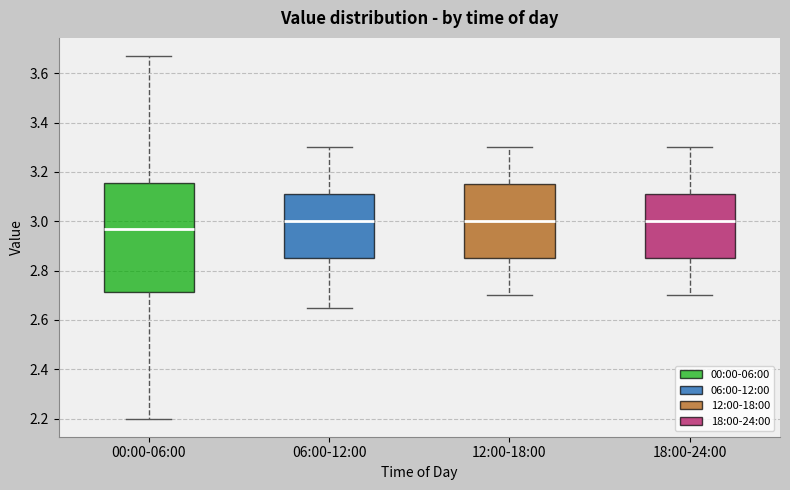

Reading left to right, read every box against the y-axis: the position of its median line, the range the box covers, and the ends of its whiskers. The values are not printed on the chart, so give them approximately, as read against the axis.

00:00-06:00: median 2.98, box 2.72 to 3.16, whiskers 2.20 to 3.68
06:00-12:00: median 3.00, box 2.86 to 3.12, whiskers 2.66 to 3.30
12:00-18:00: median 3.00, box 2.86 to 3.16, whiskers 2.70 to 3.30
18:00-24:00: median 3.00, box 2.86 to 3.12, whiskers 2.70 to 3.30